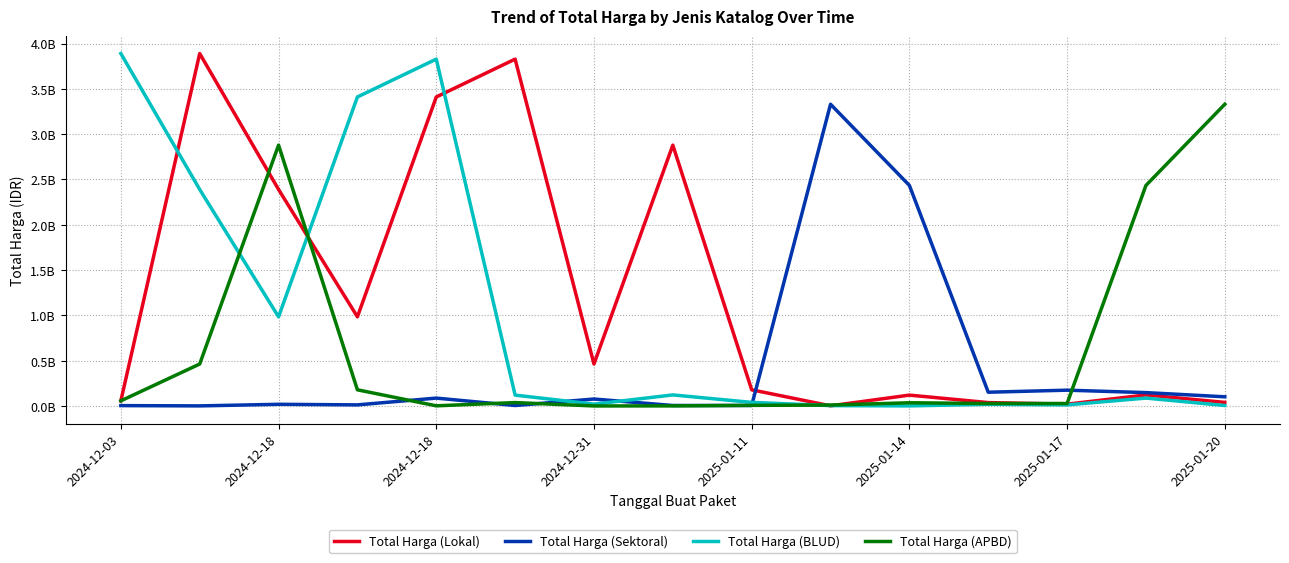

Does the chart have visible grid lines?

Yes